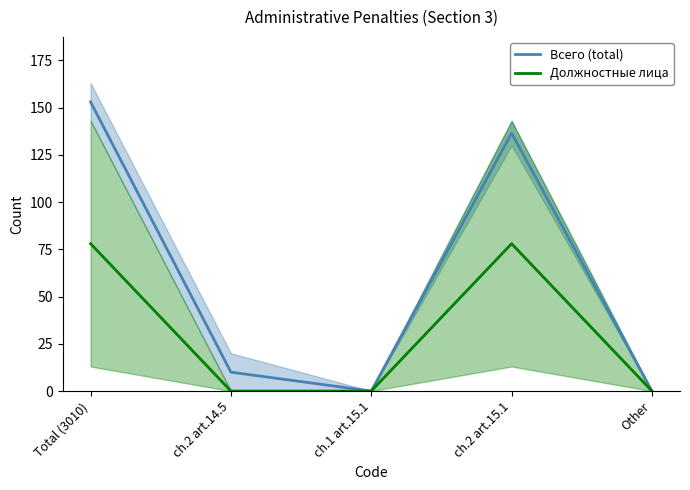

Where is the first local minimum for Всего (total)?

ch.1 art.15.1